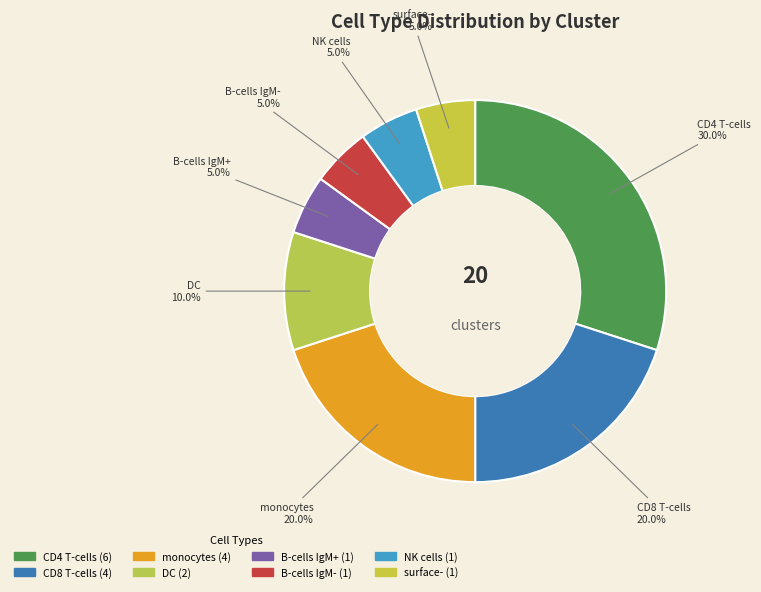

Is it true that CD4 T-cells is 39% of the pie?

False